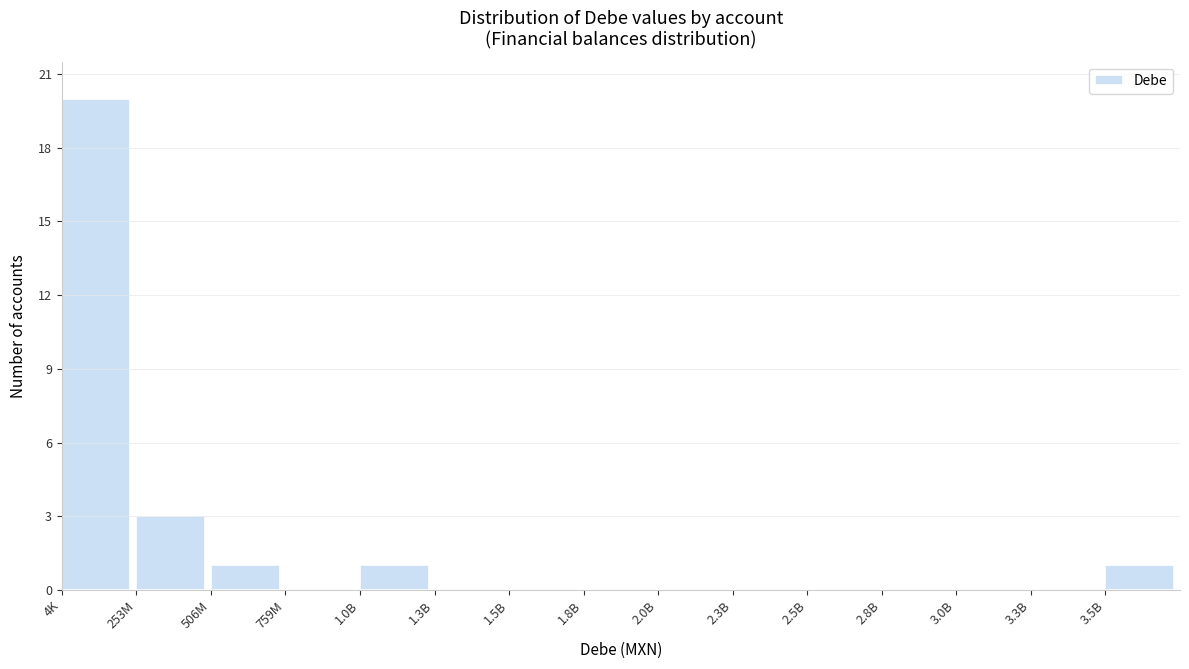

Reading right to left, extract all data points from this chart.

3.5B=1	3.3B=0	3.0B=0	2.8B=0	2.5B=0	2.3B=0	2.0B=0	1.8B=0	1.5B=0	1.3B=0	1.0B=1	759M=0	506M=1	253M=3	4K=20